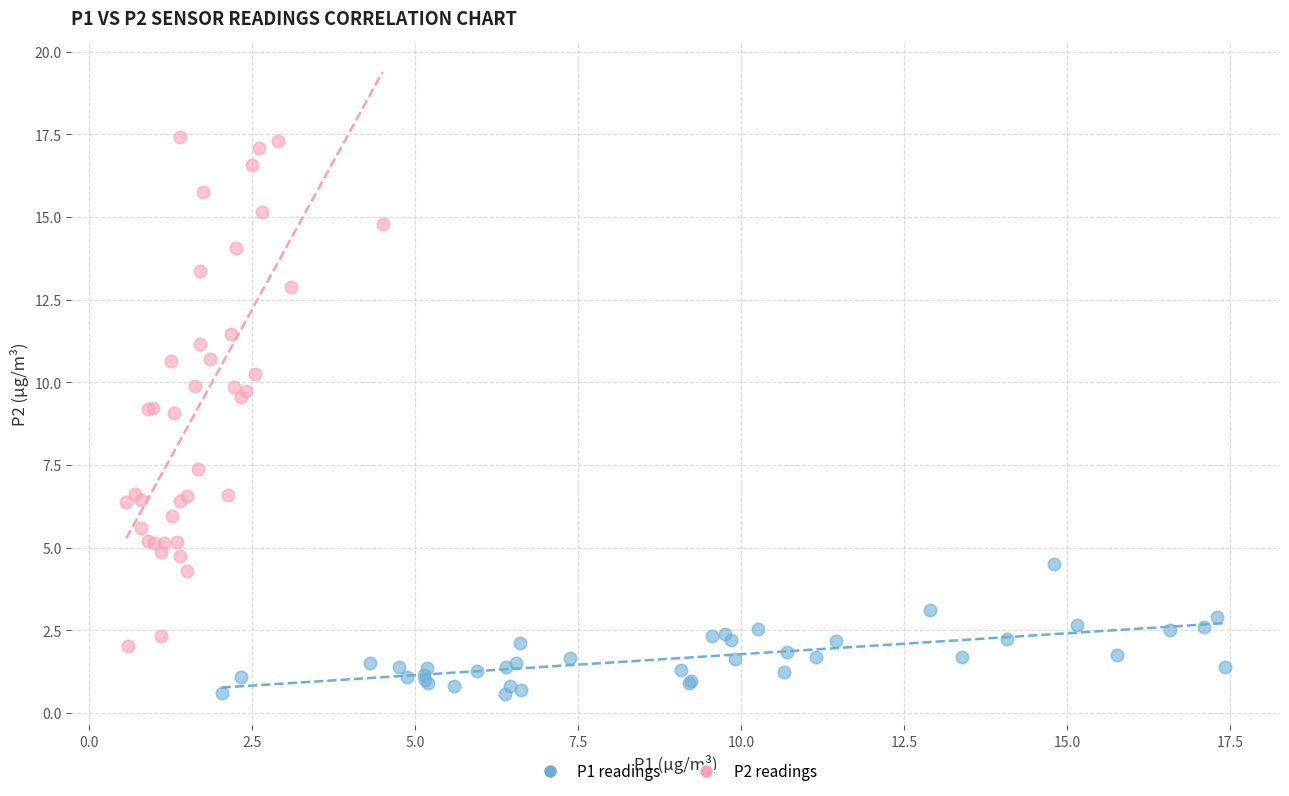

What are all the series names shown in the legend?

P1 readings, P2 readings